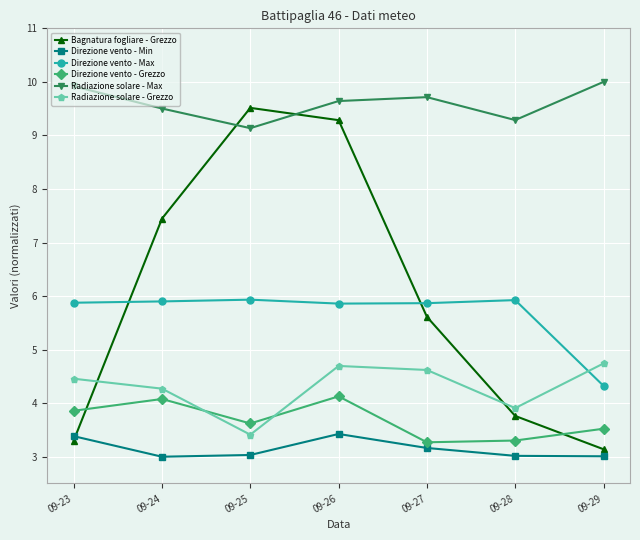

What is the sum of all Direzione vento - Grezzo values?

25.8